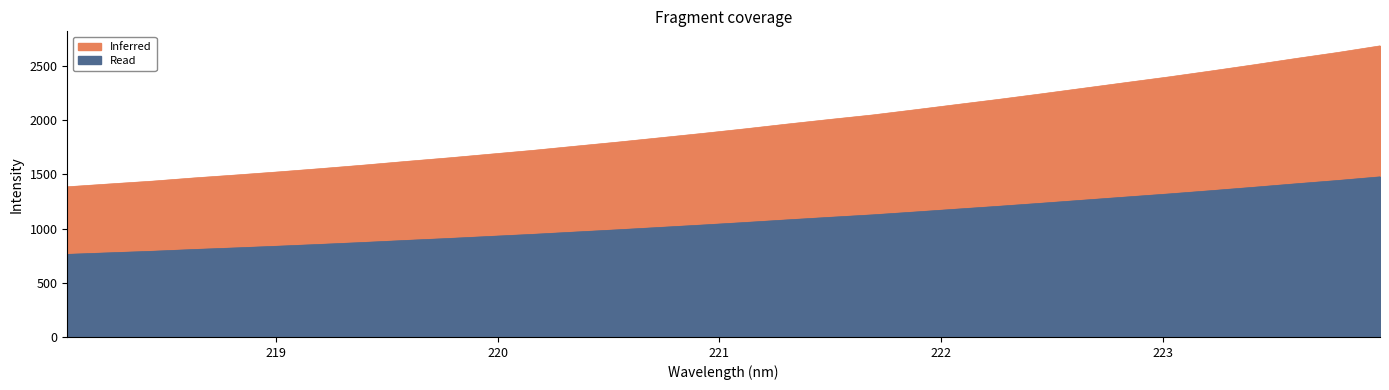

List the labels in order of value, smallest first.

218.0596, 218.2508, 218.442, 218.6332, 218.8244, 219.0156, 219.2067, 219.3979, 219.589, 219.7801, 219.9712, 220.1623, 220.3533, 220.5444, 220.7354, 220.9264, 221.1174, 221.3083, 221.4993, 221.6902, 221.8812, 222.0721, 222.263, 222.4538, 222.6447, 222.8355, 223.0264, 223.2172, 223.408, 223.5987, 223.7895, 223.9802